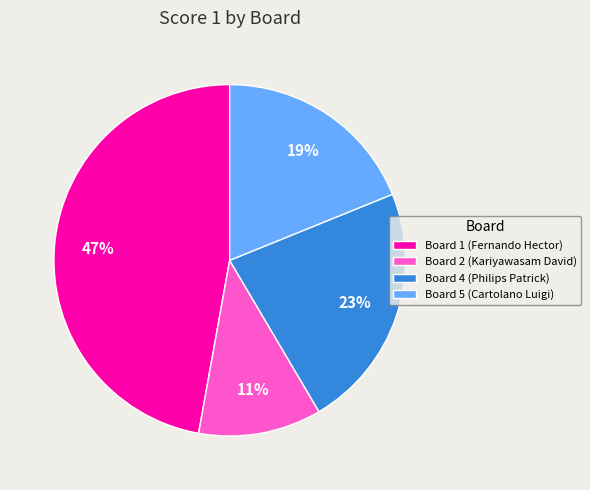

Is it true that Board 2 (Kariyawasam David) is 1% of the pie?

False